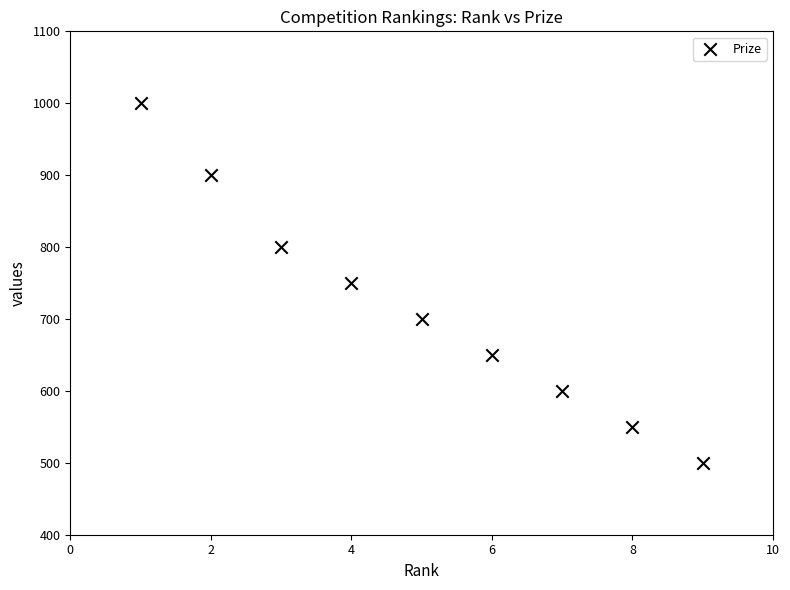

What is the average X value?

5